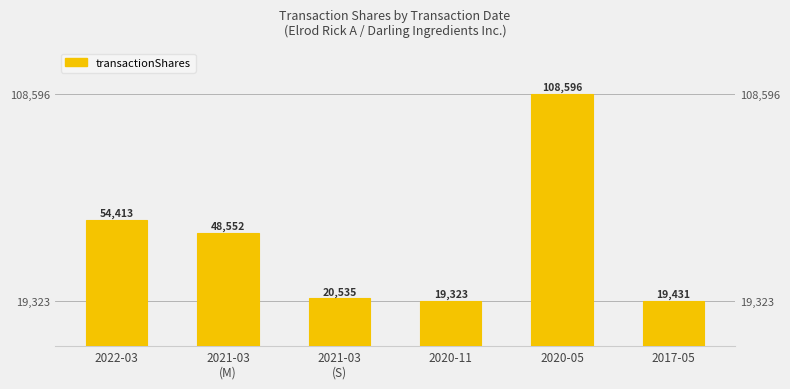

Are the bars horizontal?

No